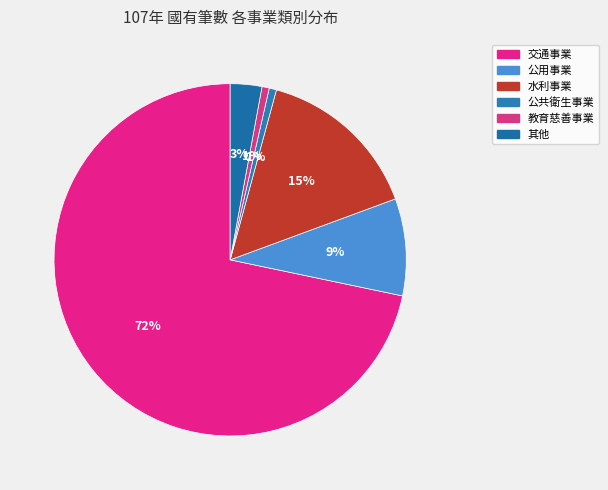

Is 交通事業 the majority of the pie?

Yes